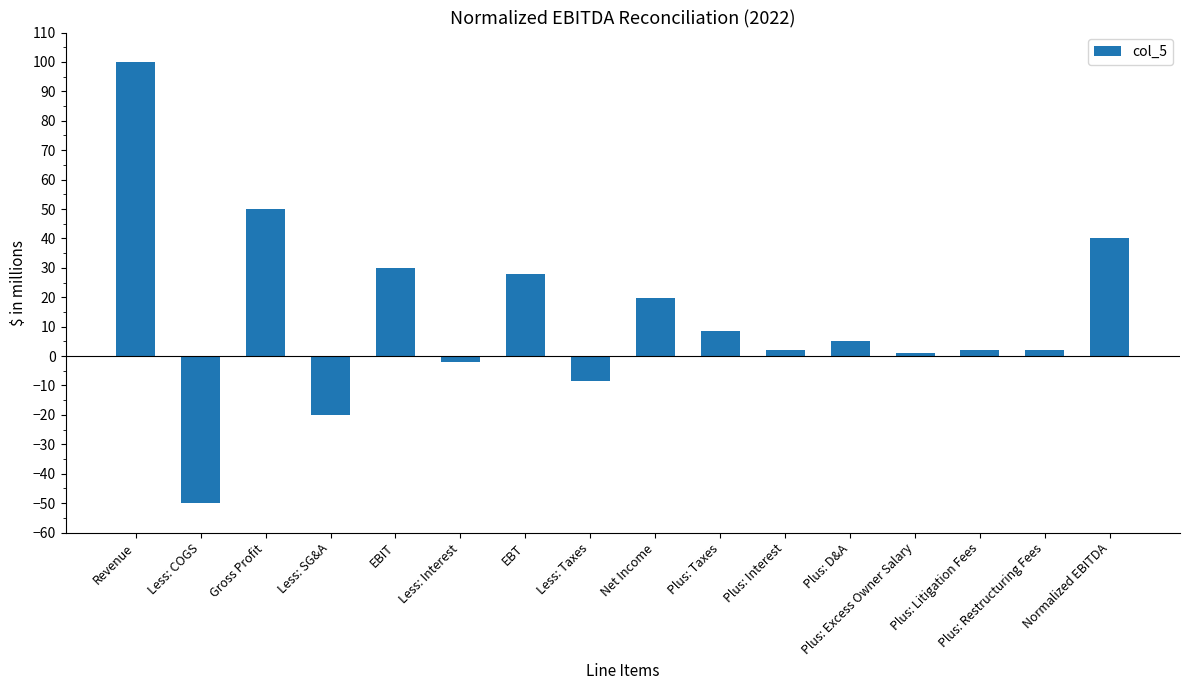

How many values are below 5?

8